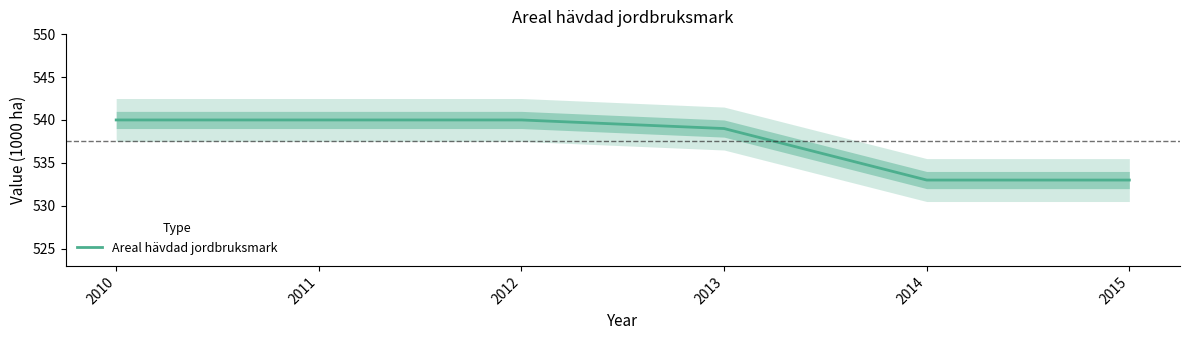

What is the approximate value at 2012?

540